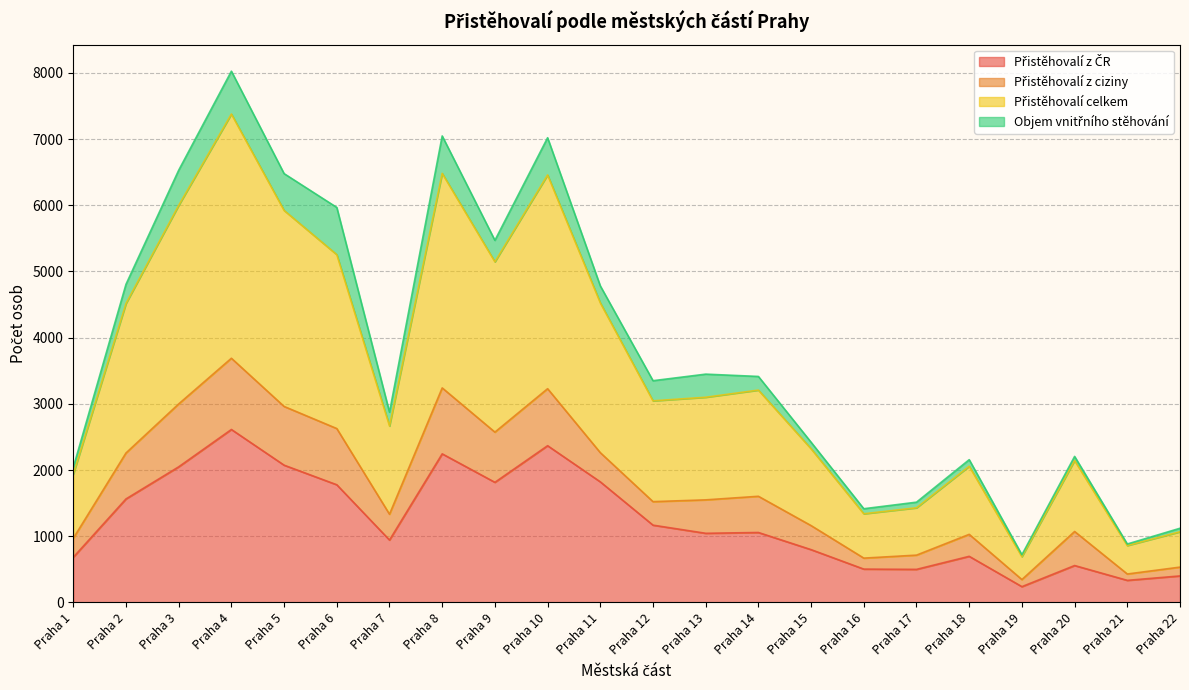

True or false: Přistěhovalí z ČR has a value of 2368 at Praha 10.

True